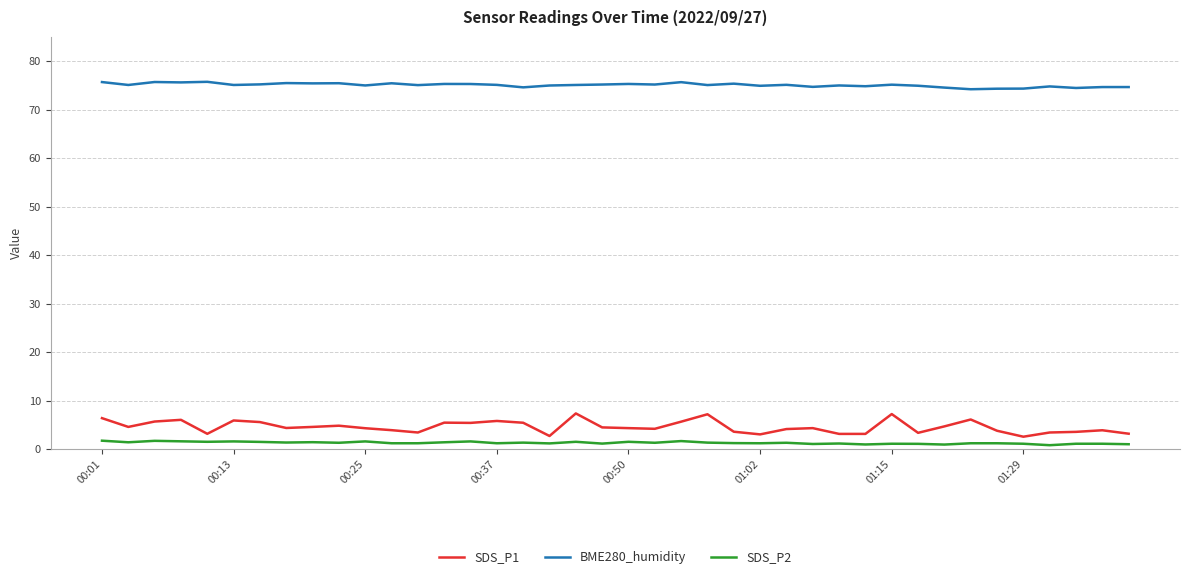

True or false: SDS_P2 has more than 1 interior local peaks.

True